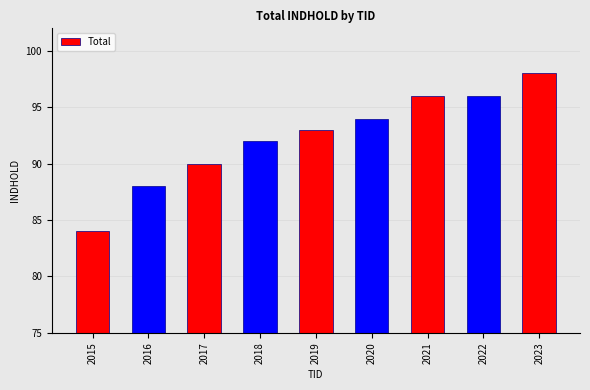

What is the ratio of the value at 2017 to the value at 2015?

1.1